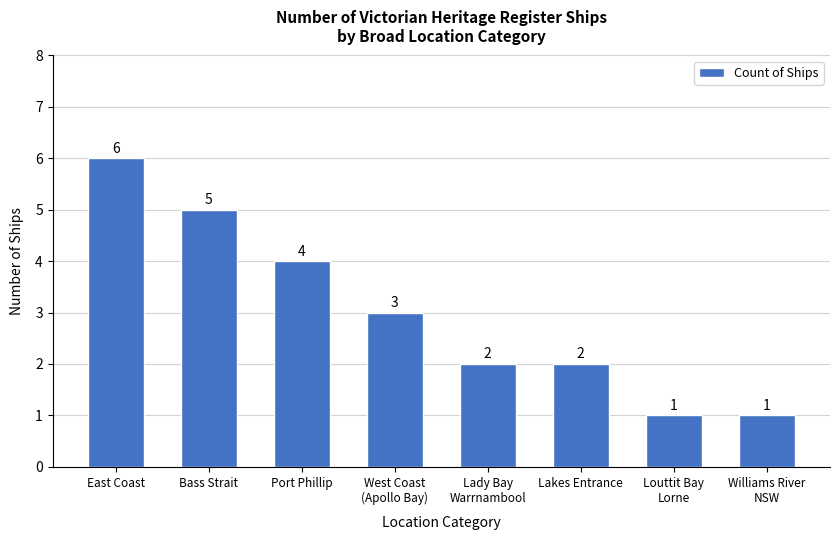

What is the minimum value shown in the chart?

1